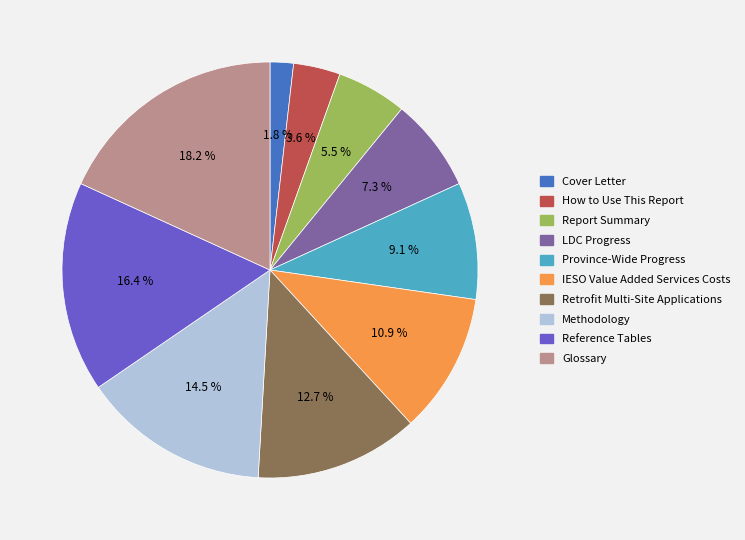

What is the largest slice in the pie chart?

Glossary